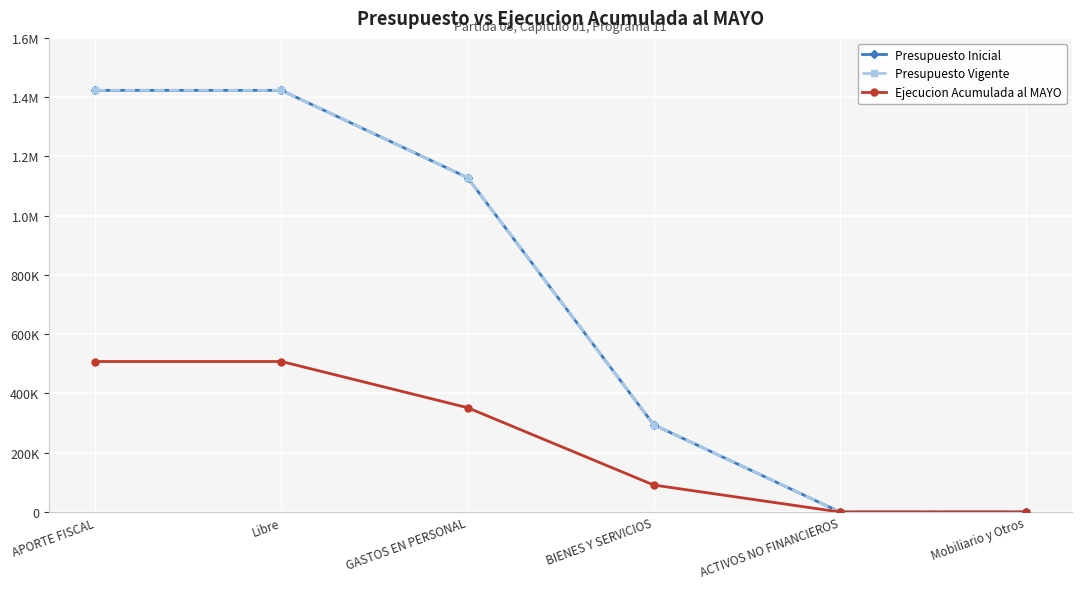

What is the difference between the highest and lowest values at BIENES Y SERVICIOS?

203533